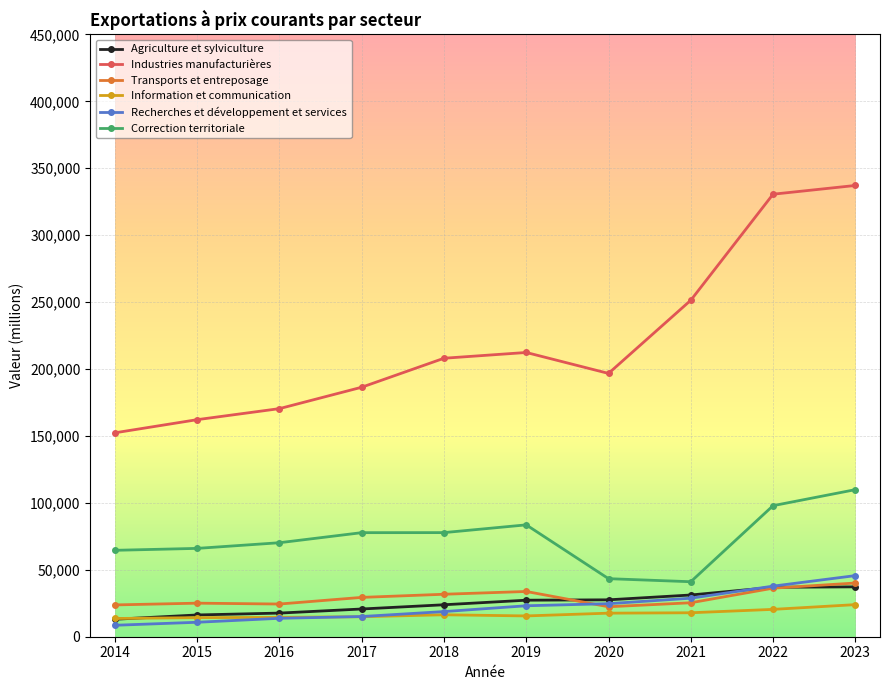

Is it true that Industries manufacturières equals 196729 at 2020?

True